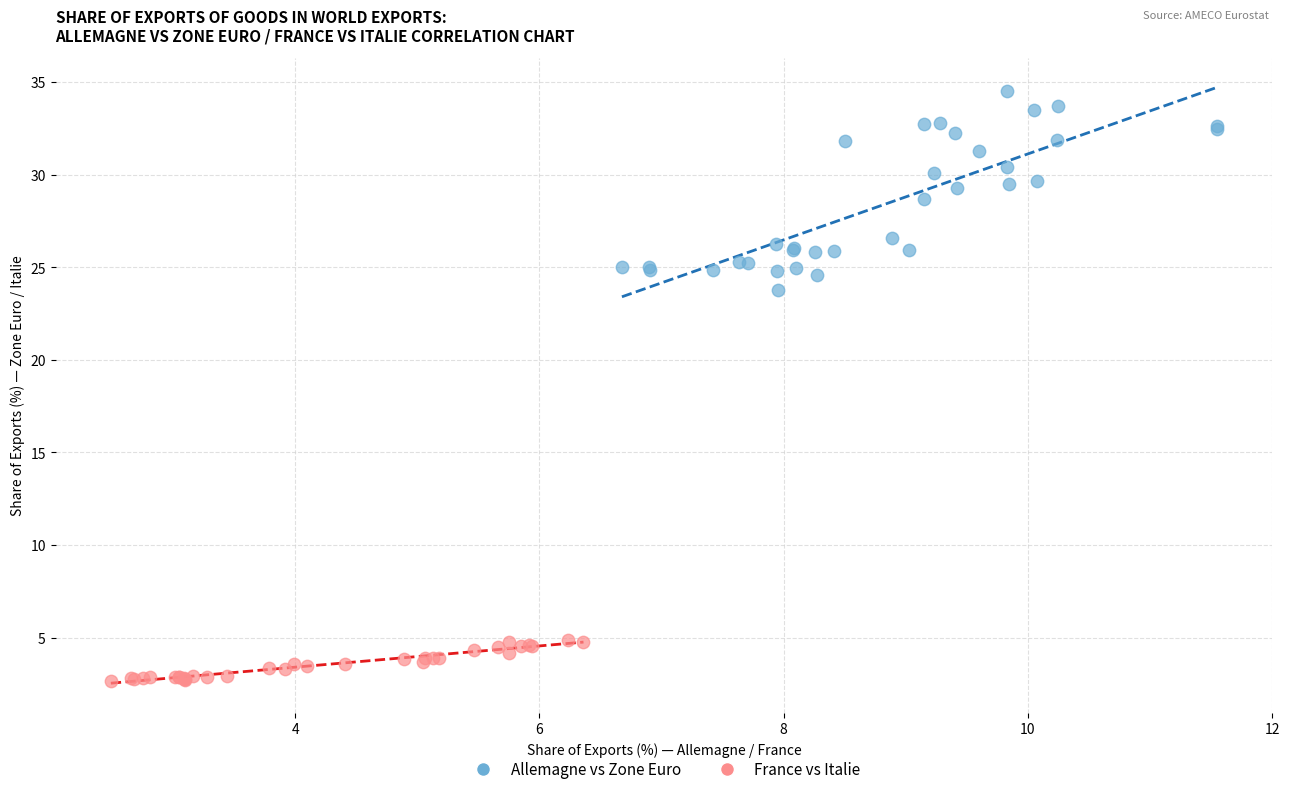

Which series has the largest Y range (max minus min)?

Allemagne vs Zone Euro